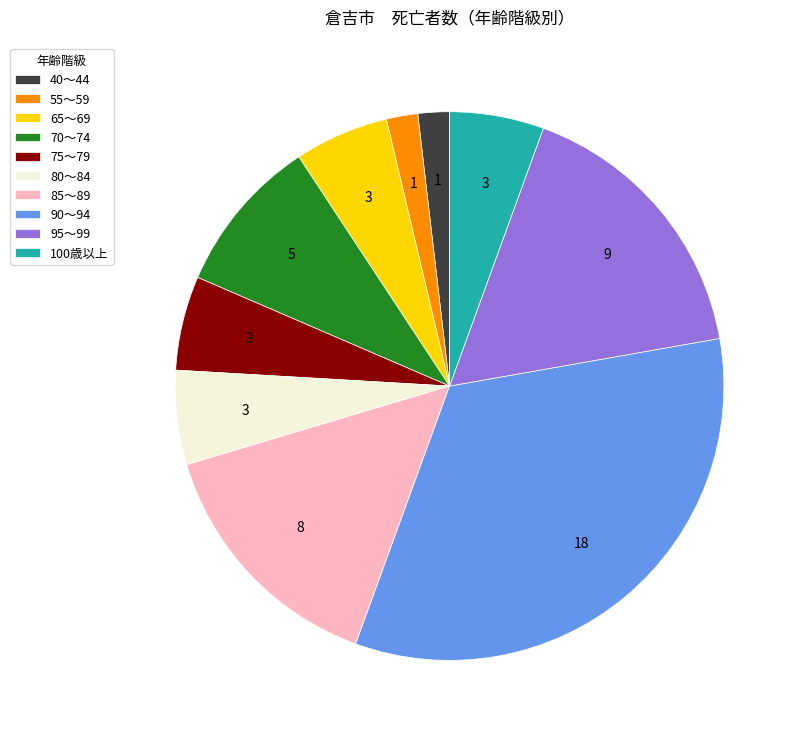

Is the sum of 100歳以上 and 80～84 greater than half?

No